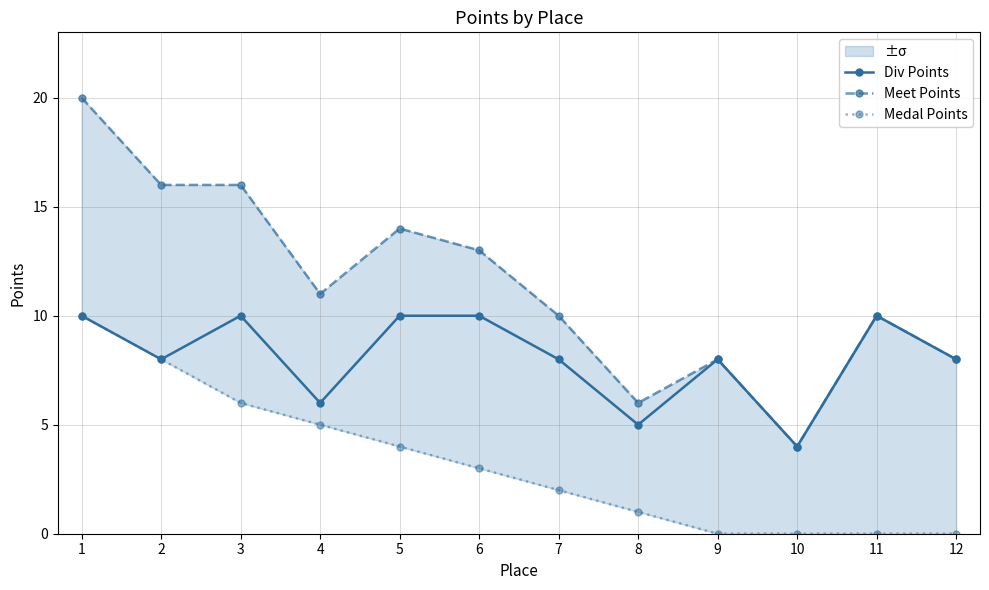

Which series has the widest spread of values?

Meet Points